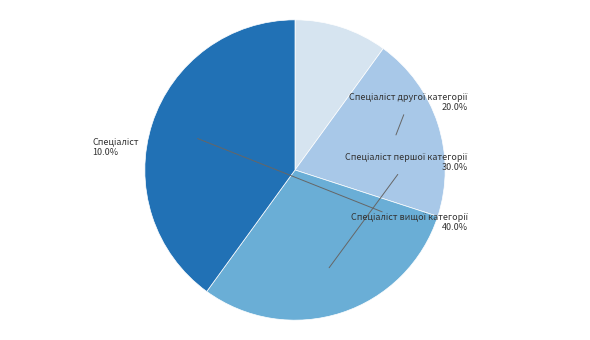

Does any single category account for the majority?

No